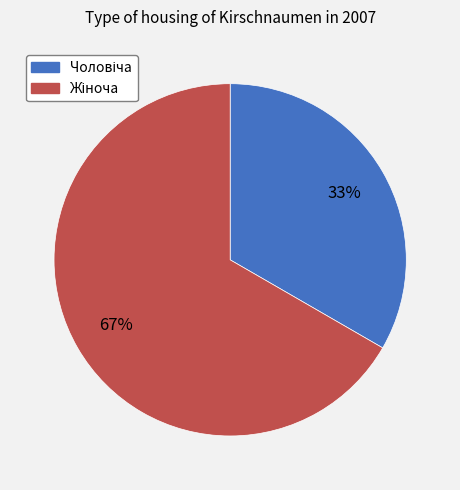

To the nearest percent, what is the average slice percentage?

50%